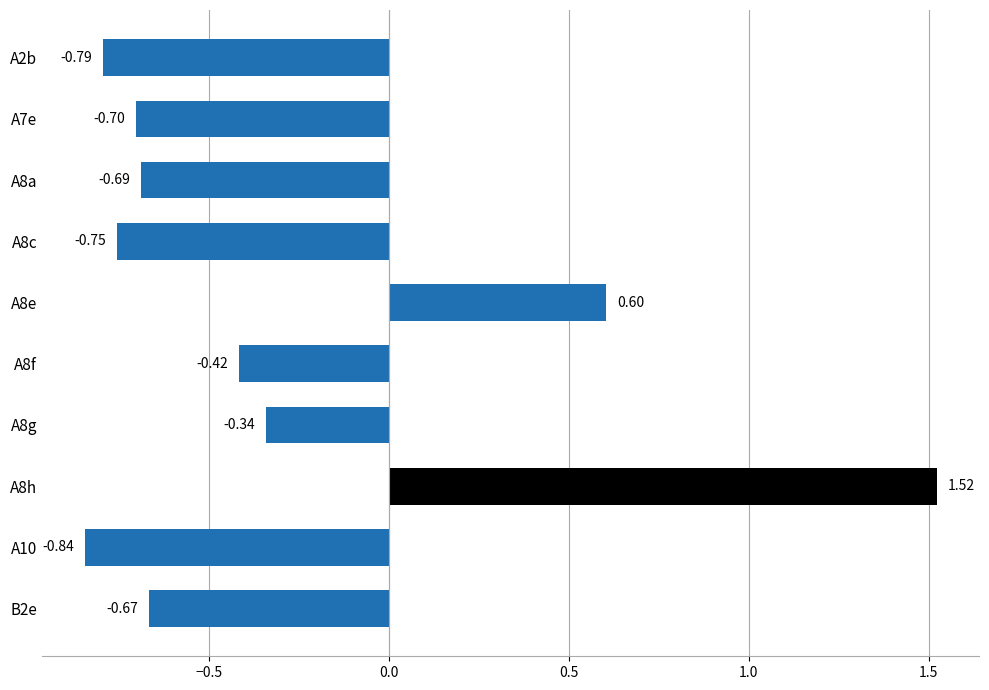

What is the sum of the values at A8e and A8h?

2.1